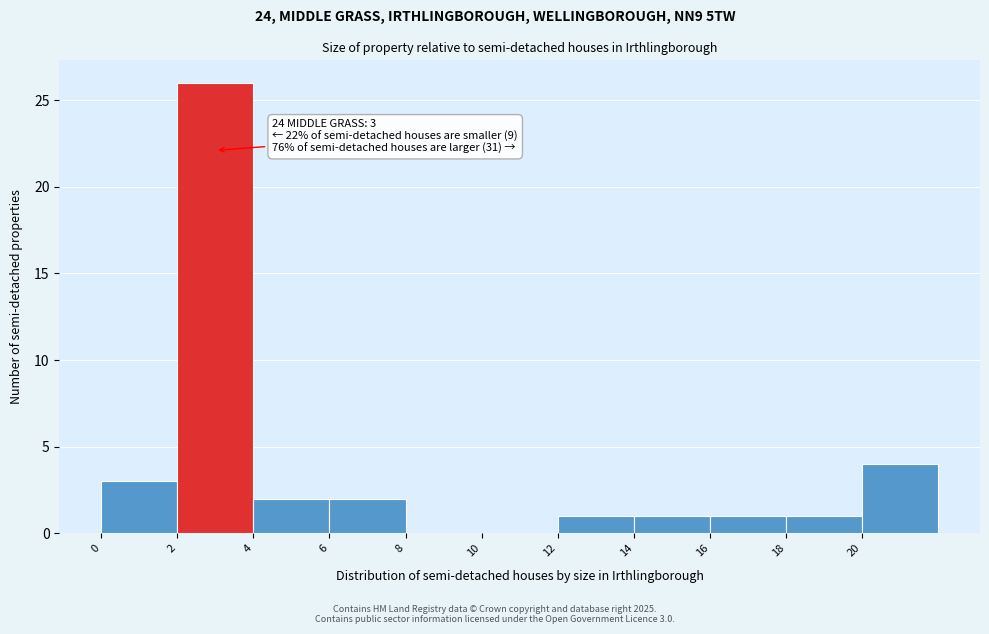

Over which range of the x-axis is the bar tallest?

2 to 4